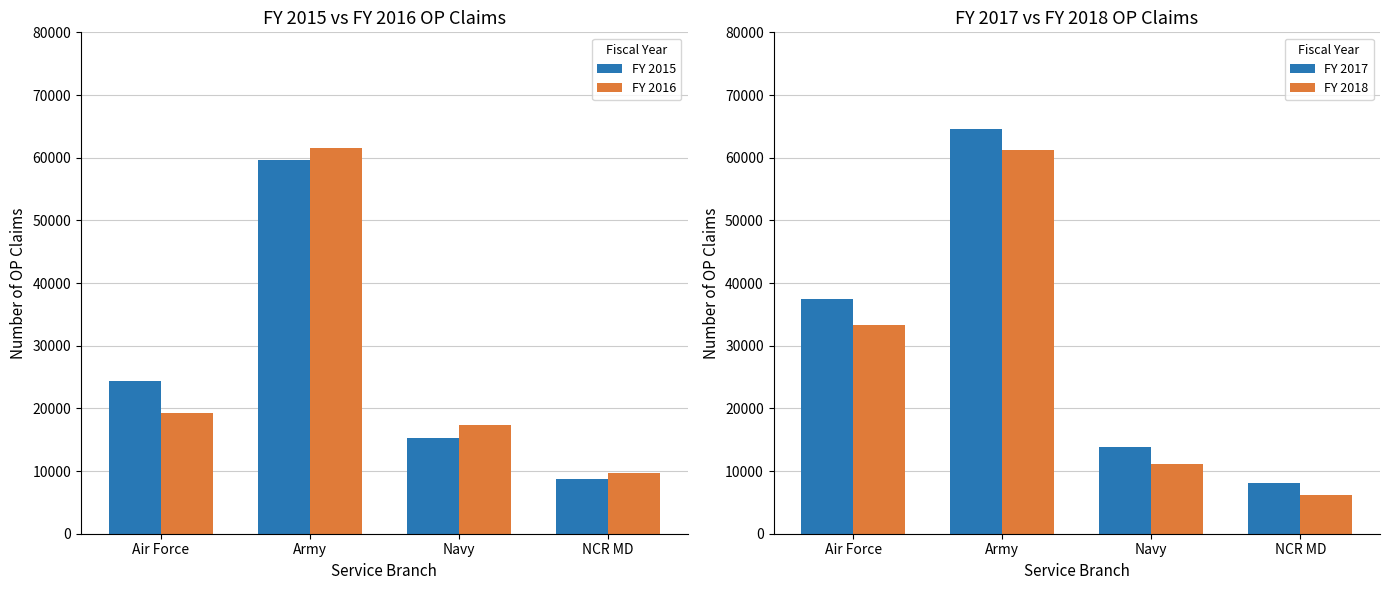

Which series has the largest total across all categories?

FY 2017